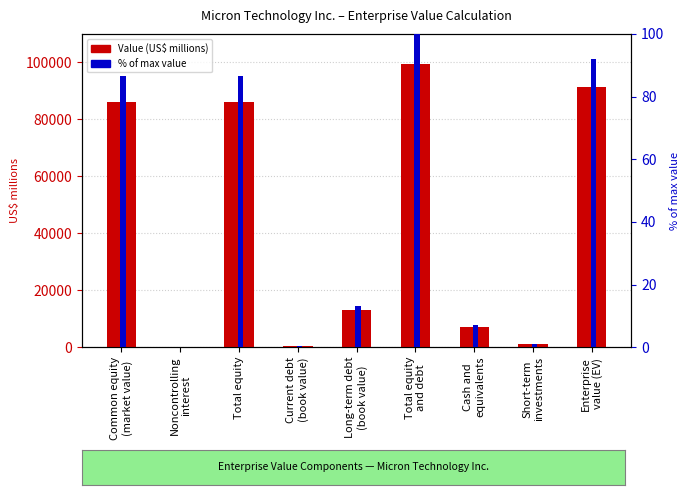

Is it true that Value (US$ millions) equals 85997.0 at Total equity?

True